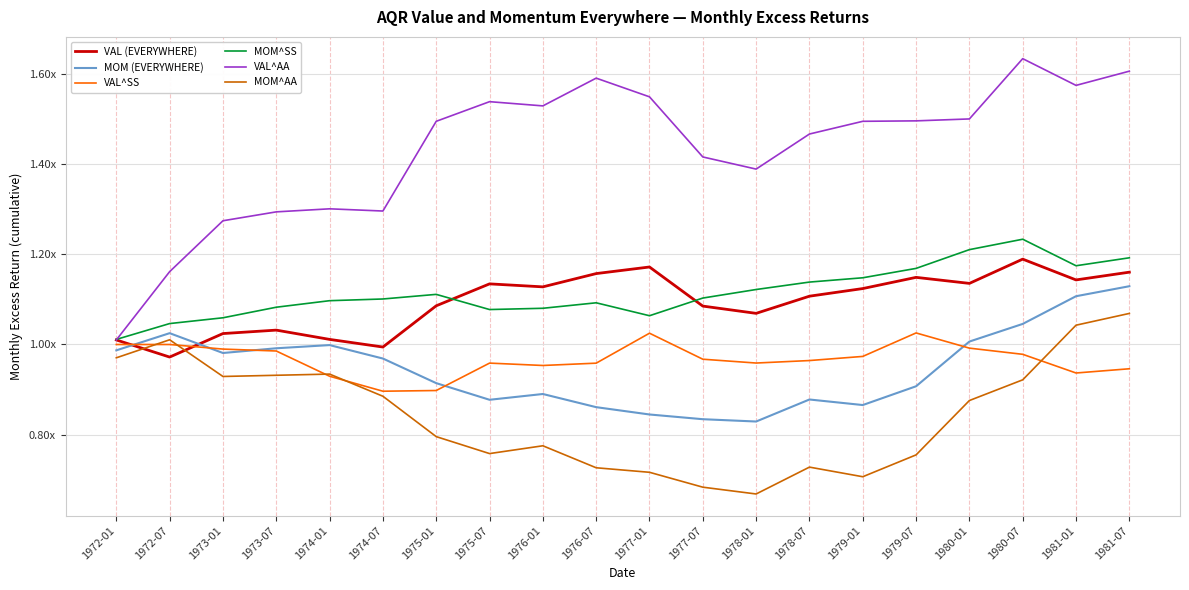

Does the chart display data point markers on the line(s)?

No